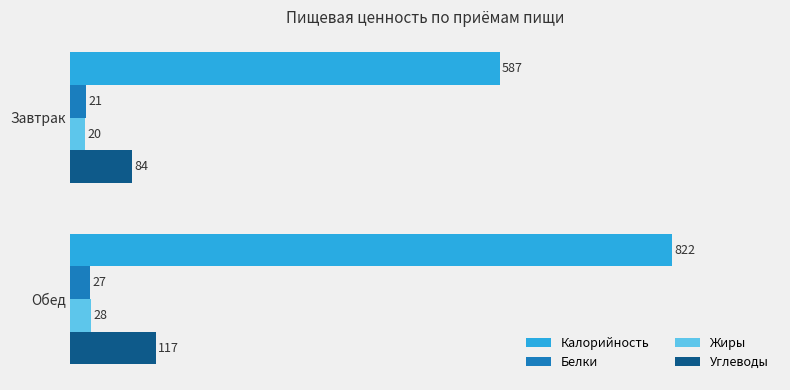

At how many categories does at least one series exceed 472?

2